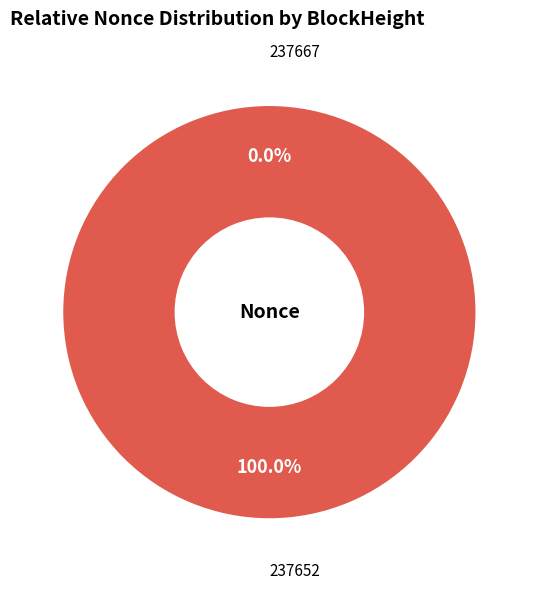

What percentage is the 237652 slice, to the nearest percent?

100%